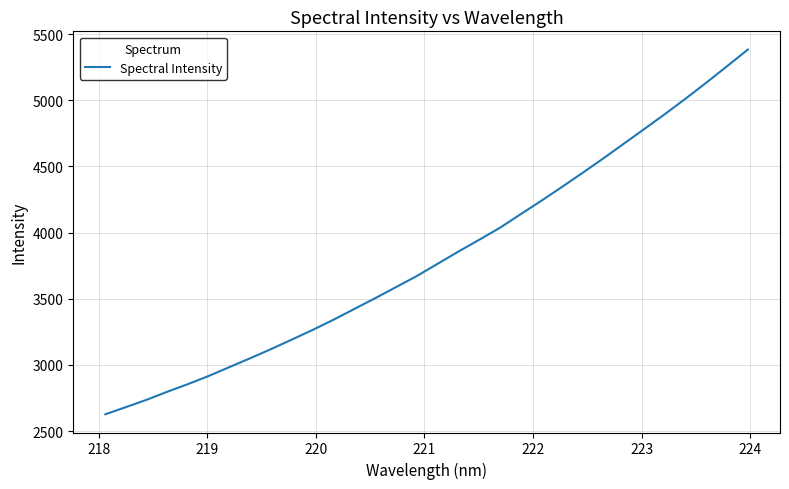

What is the greatest value displayed?

5383.7